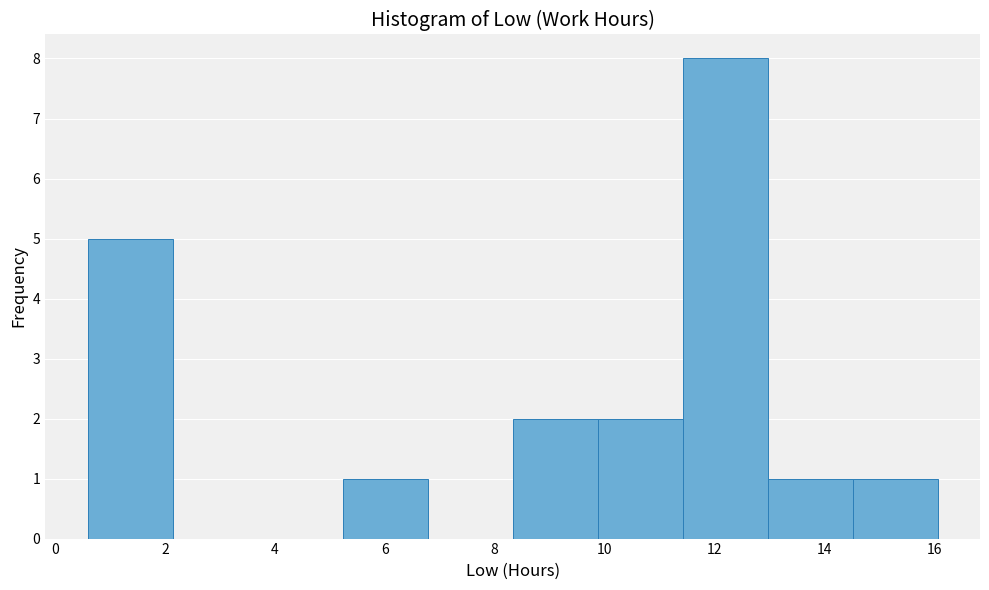

Reading left to right, transcribe this chart: for each bar, give the range it covers on the x-axis and its height. Neither the bar edges nor the heights are printed on the chart, so give them approximately, as read against the axes.

0.6 to 2.2: 5
2.2 to 3.6: 0
3.6 to 5.2: 0
5.2 to 6.8: 1
6.8 to 8.4: 0
8.4 to 9.8: 2
9.8 to 11.4: 2
11.4 to 13.0: 8
13.0 to 14.6: 1
14.6 to 16.0: 1